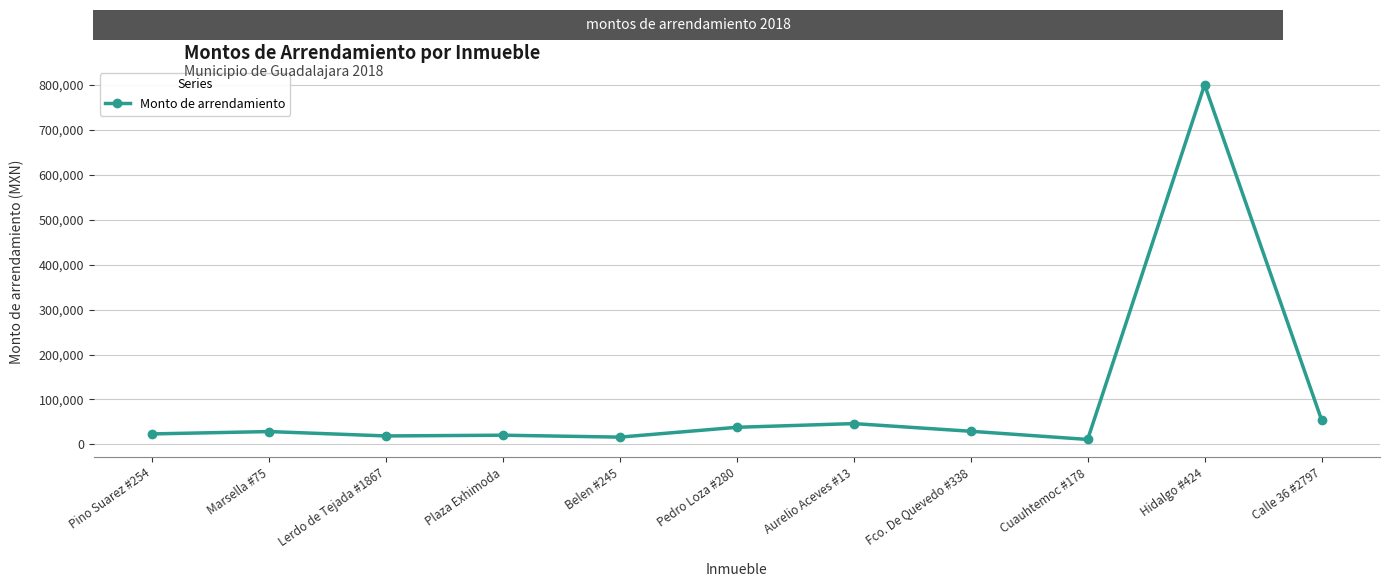

At which category does the chart reach its peak across all series?

Hidalgo #424